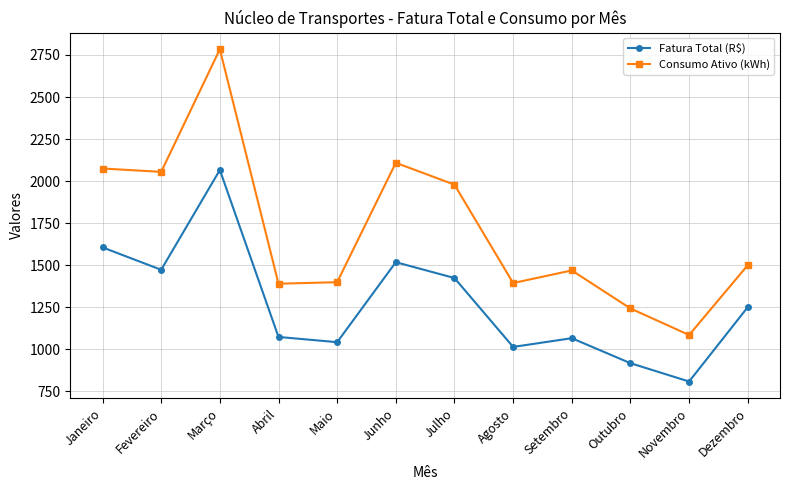

Is it true that Consumo Ativo (kWh) equals 560.8 at Junho?

False